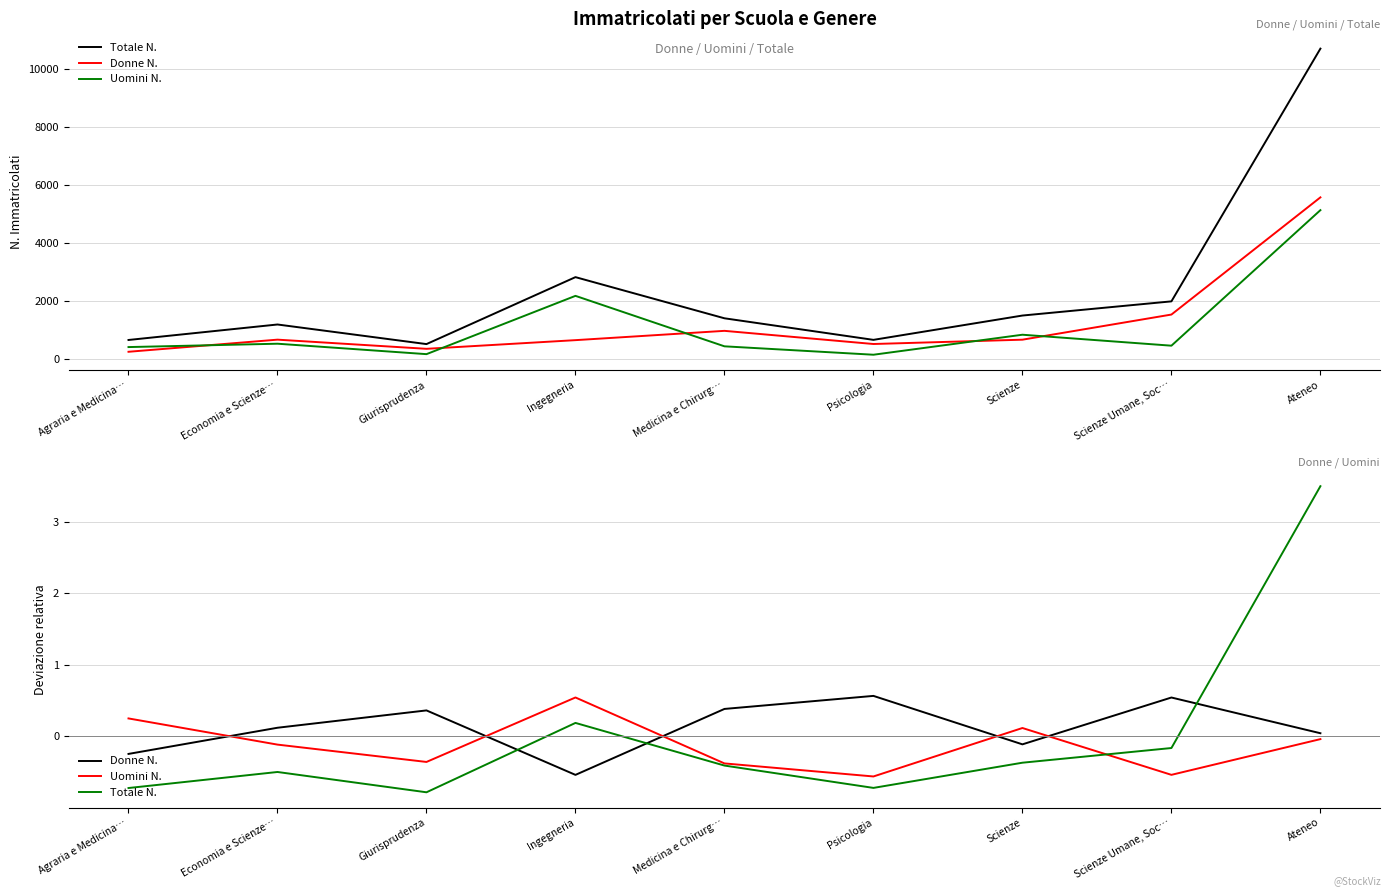

Rank the series at Giurisprudenza from lowest to highest value.

Totale N., Uomini N., Donne N.